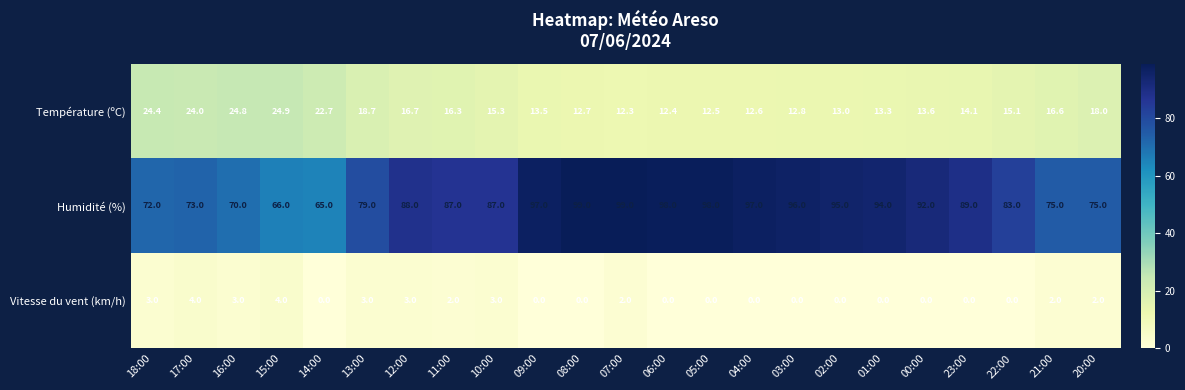

Rank the series by their maximum value, from lowest to highest.

Vitesse du vent (km/h), Température (ºC), Humidité (%)